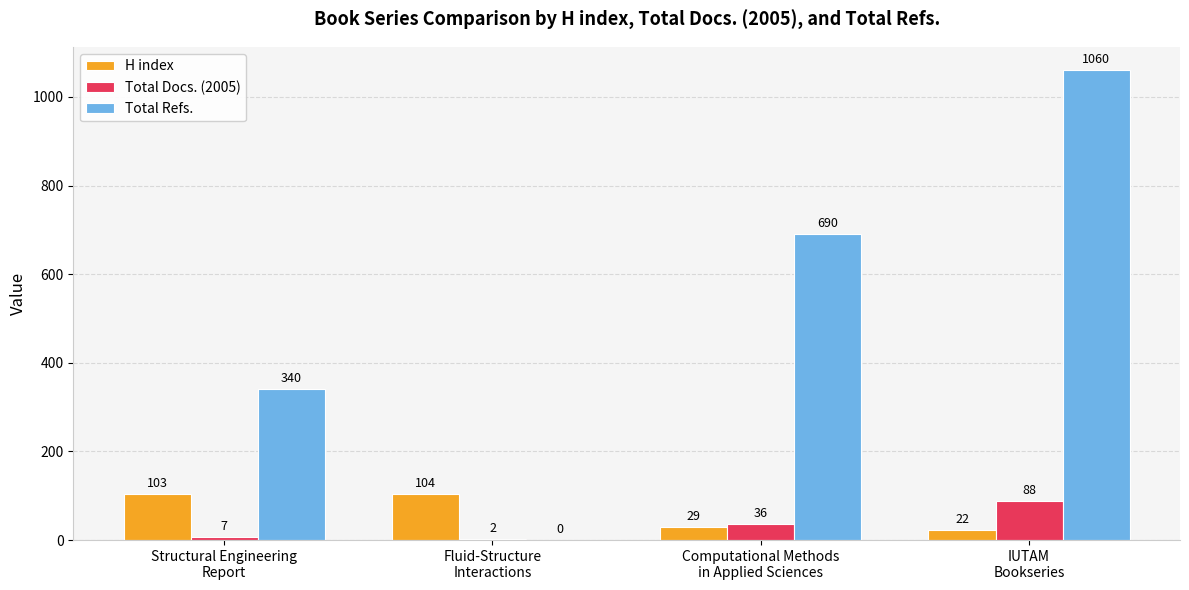

Which series has the largest total across all categories?

Total Refs.